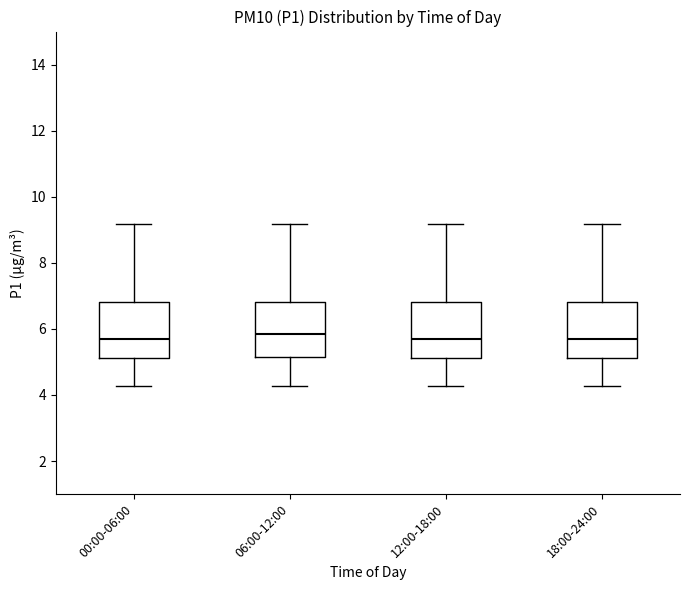

Reading left to right, transcribe this box plot: for each box, give where its median line is, the range the box spans, and where its two whiskers end, as read against the y-axis. The values are not printed on the chart, so give them approximately, as read against the axis.

00:00-06:00: median 5.6, box 5.2 to 6.8, whiskers 4.2 to 9.2
06:00-12:00: median 5.8, box 5.2 to 6.8, whiskers 4.2 to 9.2
12:00-18:00: median 5.6, box 5.2 to 6.8, whiskers 4.2 to 9.2
18:00-24:00: median 5.6, box 5.2 to 6.8, whiskers 4.2 to 9.2